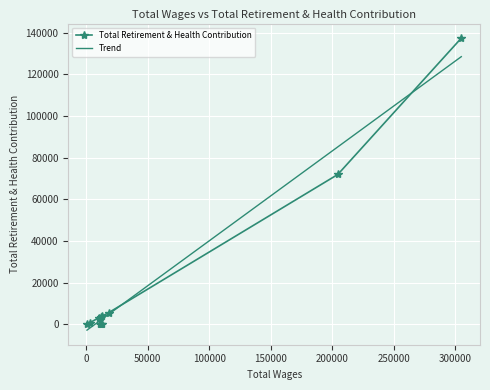

What is the highest value of the Trend series?

128447.9